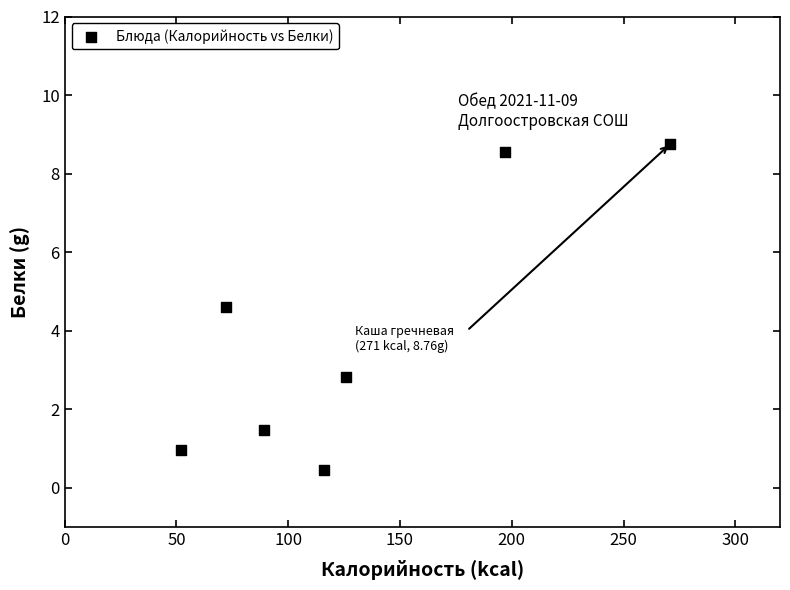

What is the range of Y values (max minus min)?

8.3